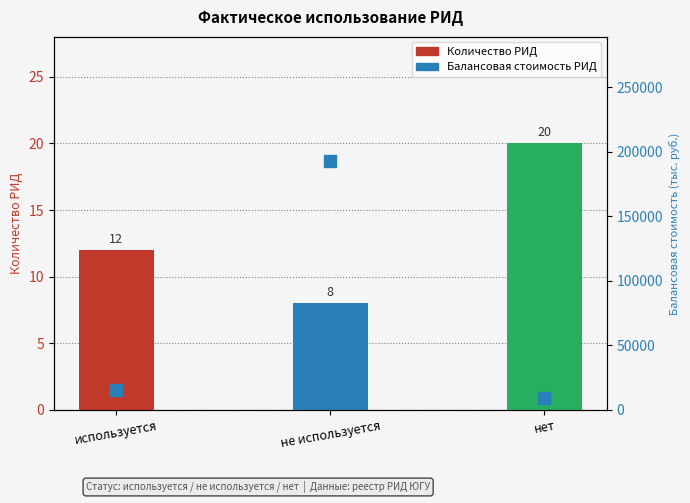

What position from the right is не используется?

2